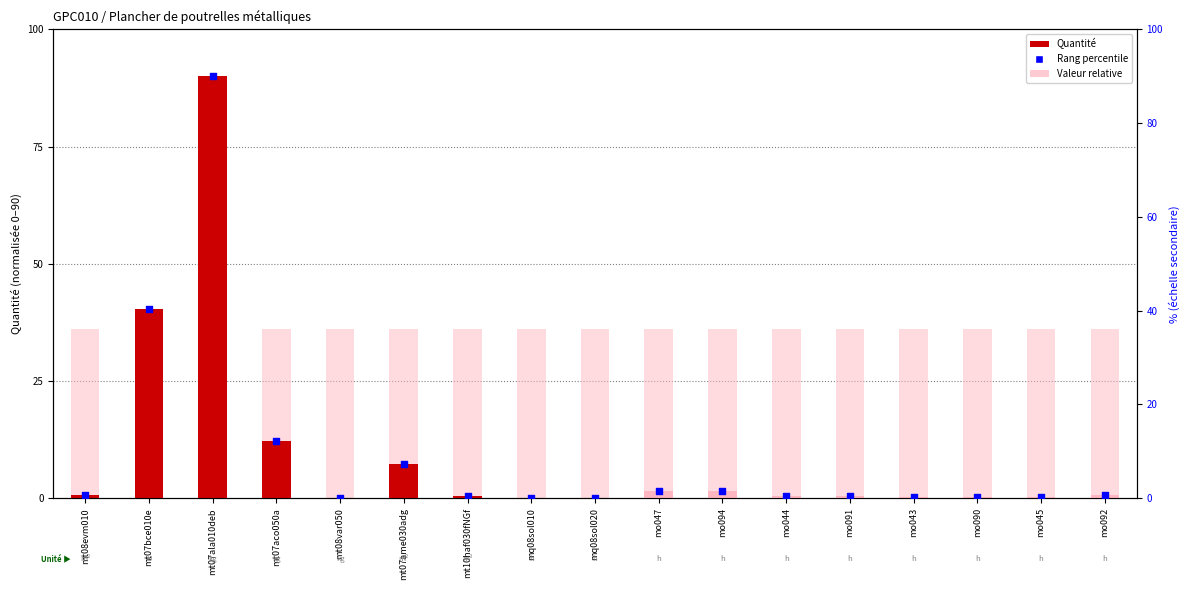

Which series has the largest total across all categories?

Valeur relative